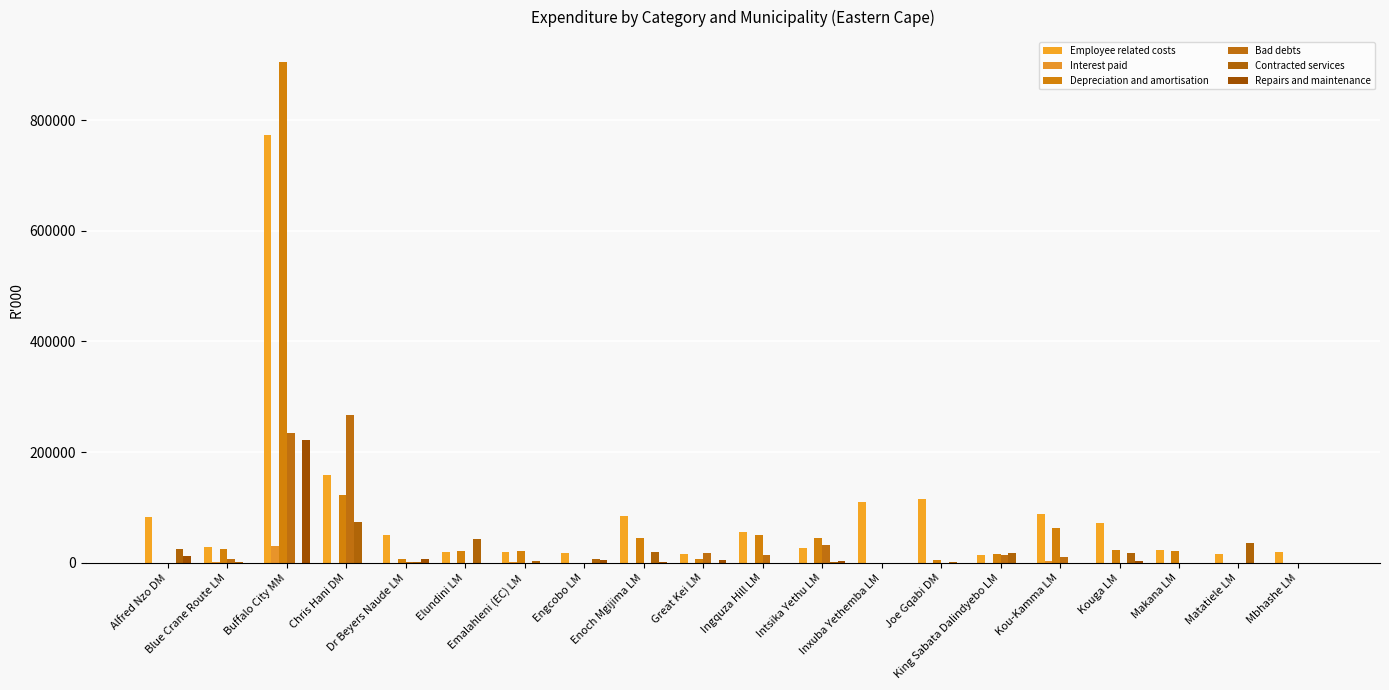

At Engcobo LM, list the series in order from largest to smallest.

Employee related costs, Contracted services, Repairs and maintenance, Interest paid, Depreciation and amortisation, Bad debts